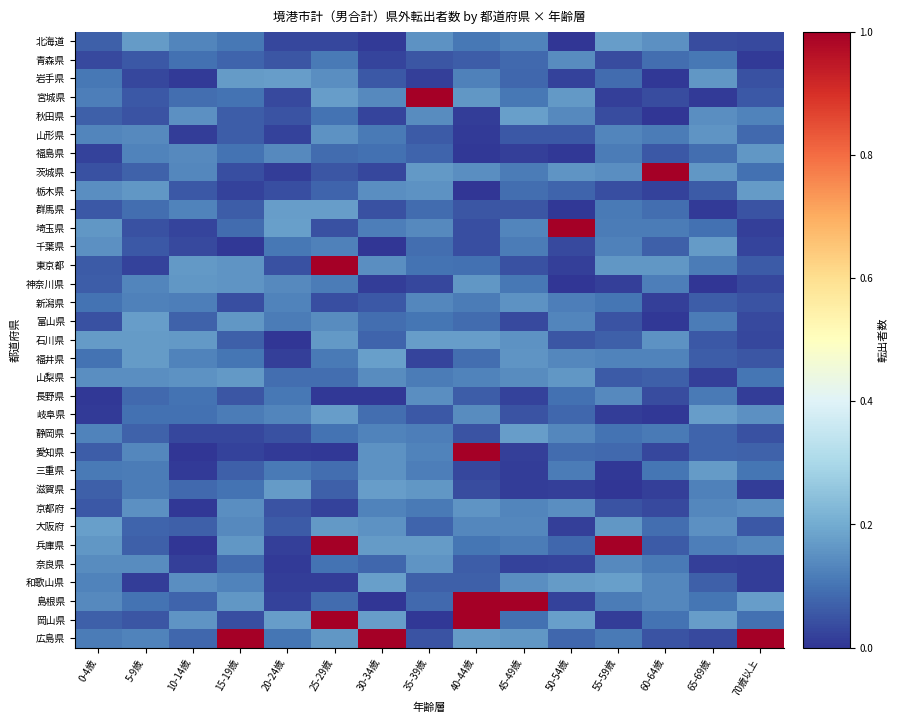

Which category has the highest value across all series?

35-39歳